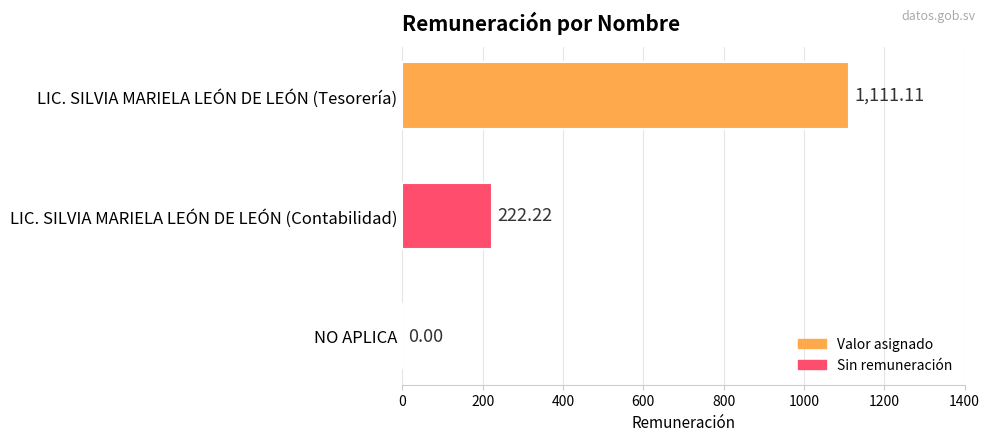

Which label corresponds to the largest value in the chart?

LIC. SILVIA MARIELA LEÓN DE LEÓN (Tesorería)